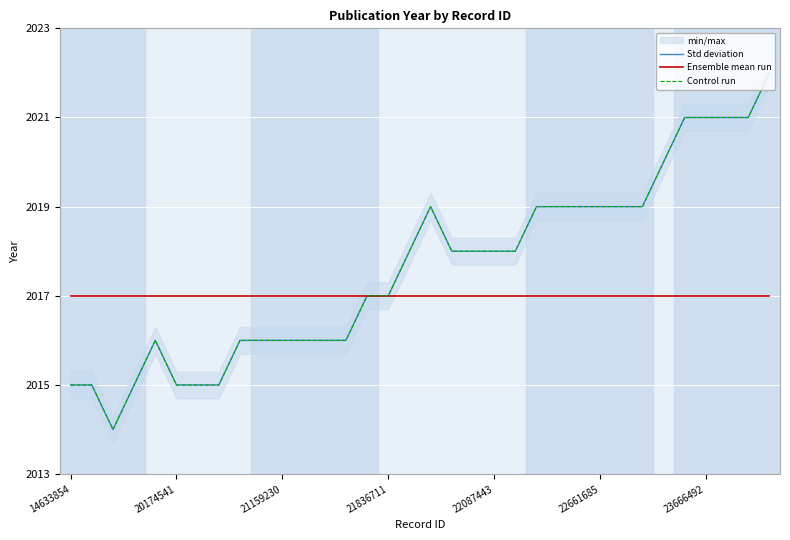

What is the difference between the Control run values at 26 and 11?

3